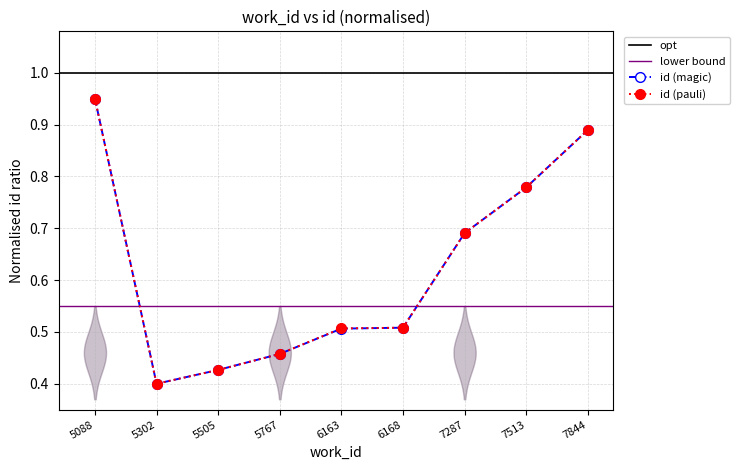

Which category has the highest value across all series?

5088